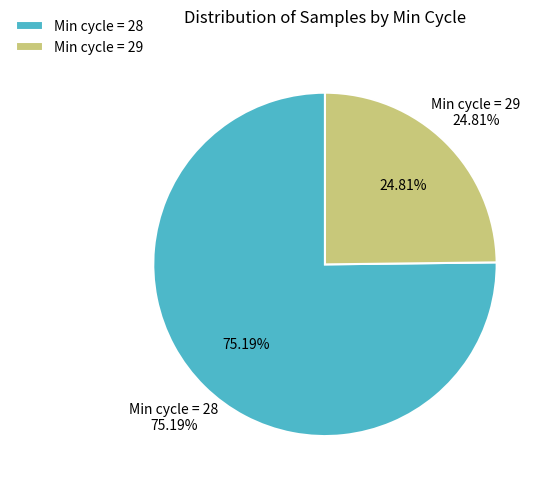

The 28 slice represents 16% of the pie. True or false?

False